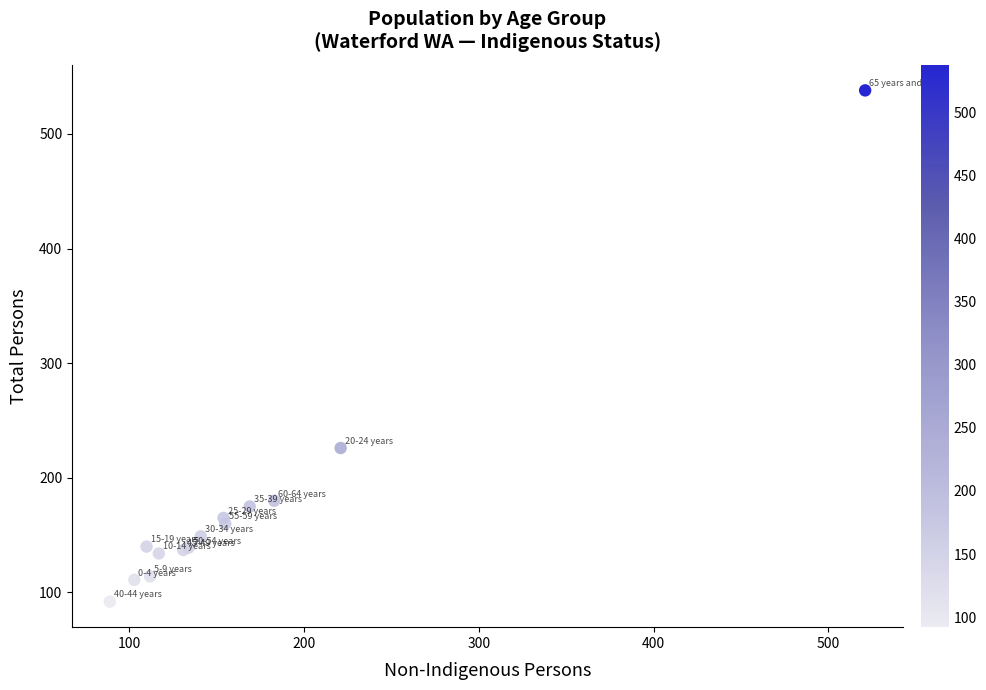

What Y value in the scatter plot is closest to 315?

226